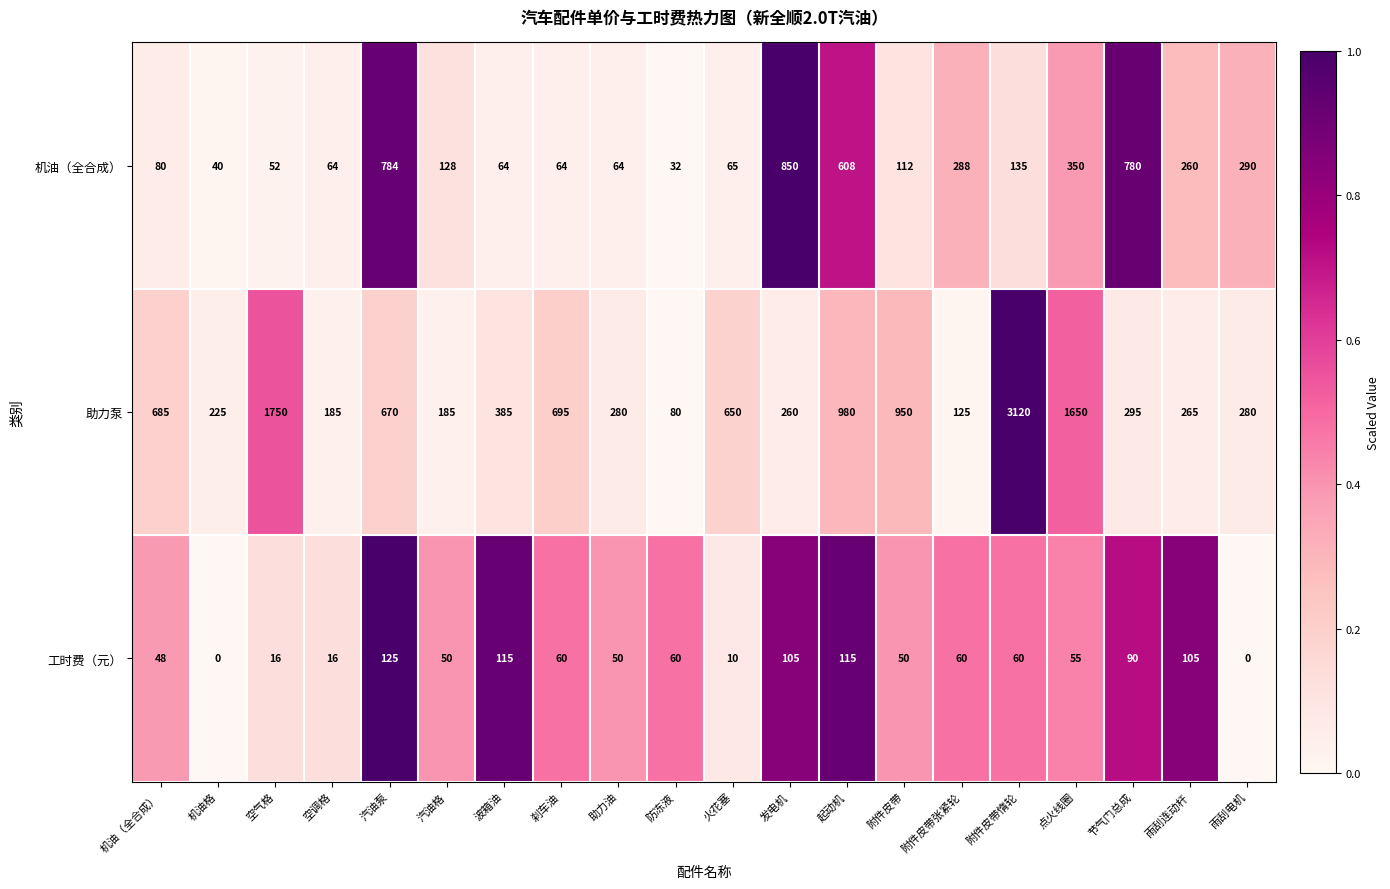

What is the difference between the maximum and minimum values in the 机油（全合成） series?

818